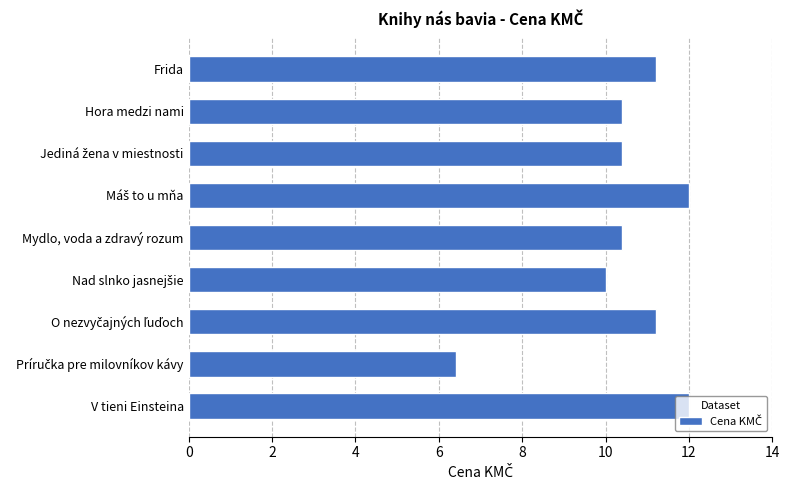

What is the difference between the maximum and minimum values?

5.6